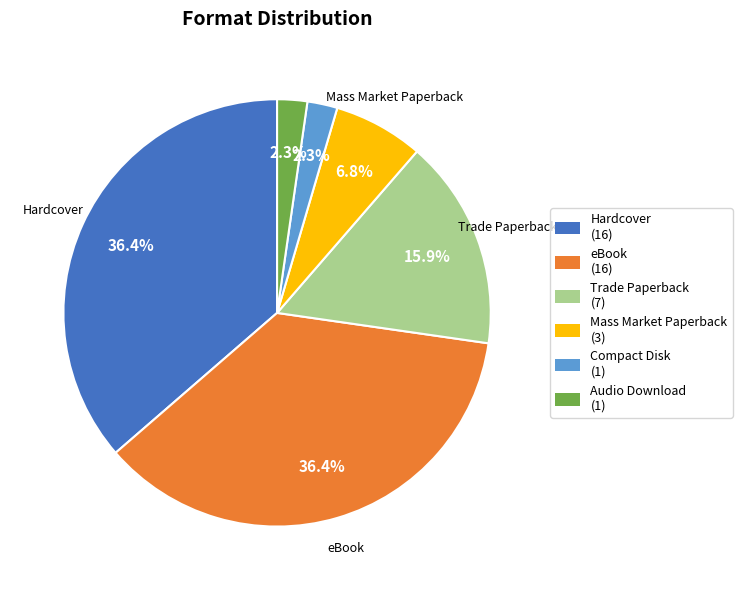

Does any single category account for the majority?

No